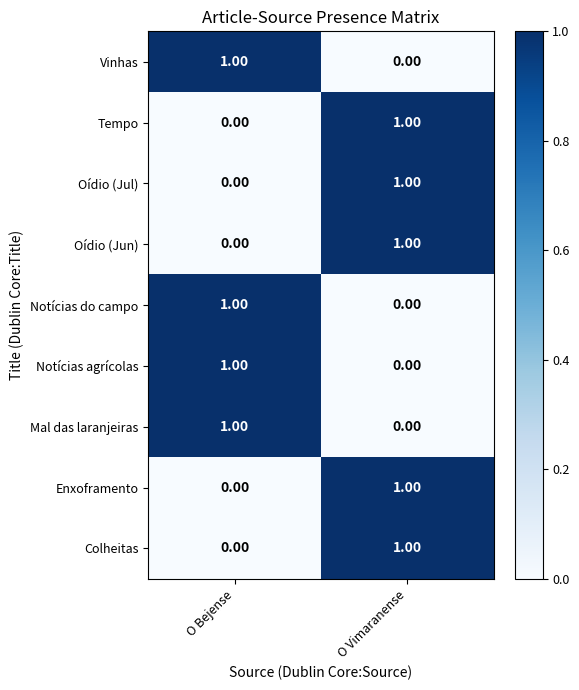

What is the spread (max minus min) of values at O Bejense?

1